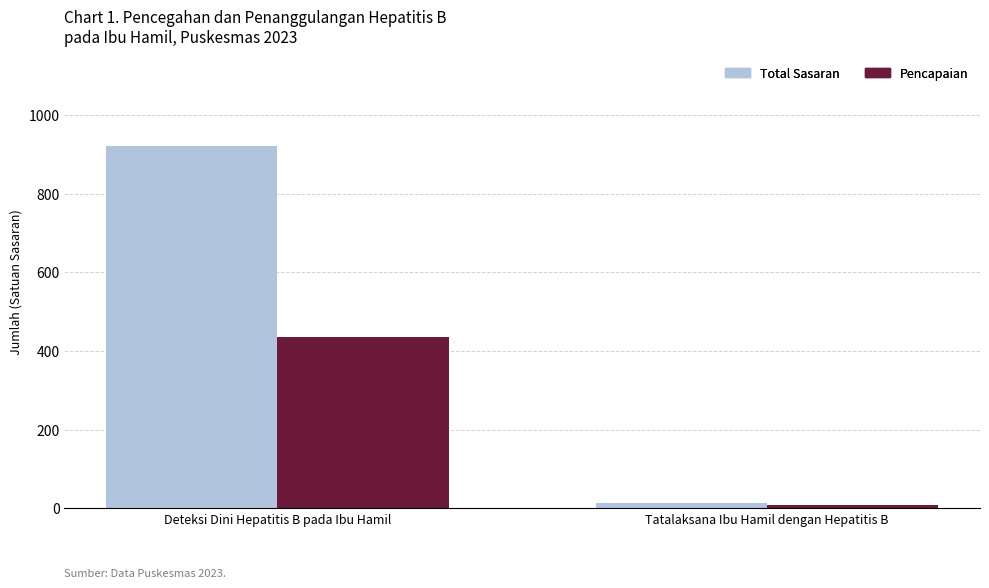

The Pencapaian series shows 435 at Deteksi Dini Hepatitis B pada Ibu Hamil. True or false?

True